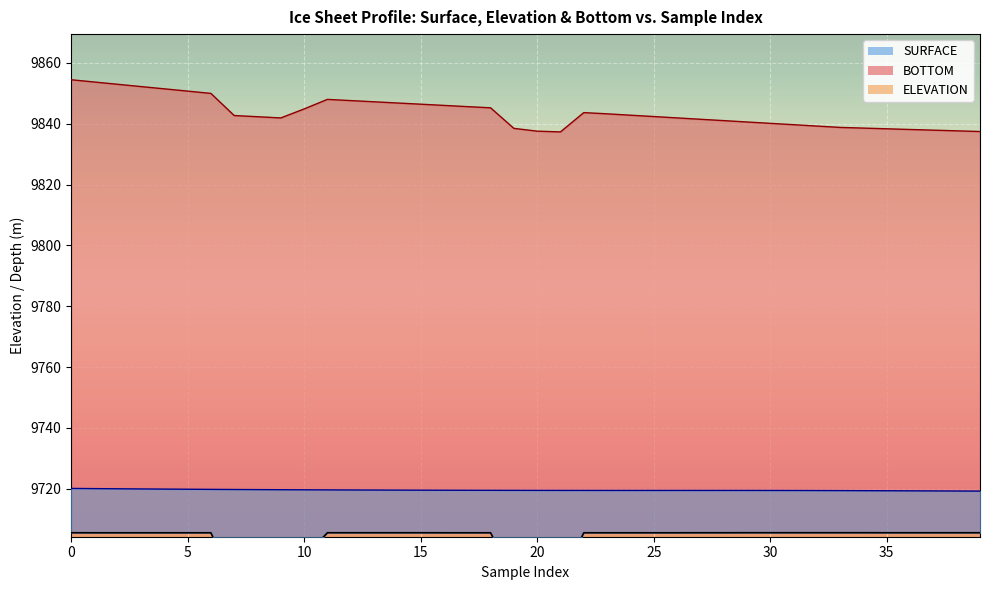

The BOTTOM series shows 4797.5 at 21. True or false?

False